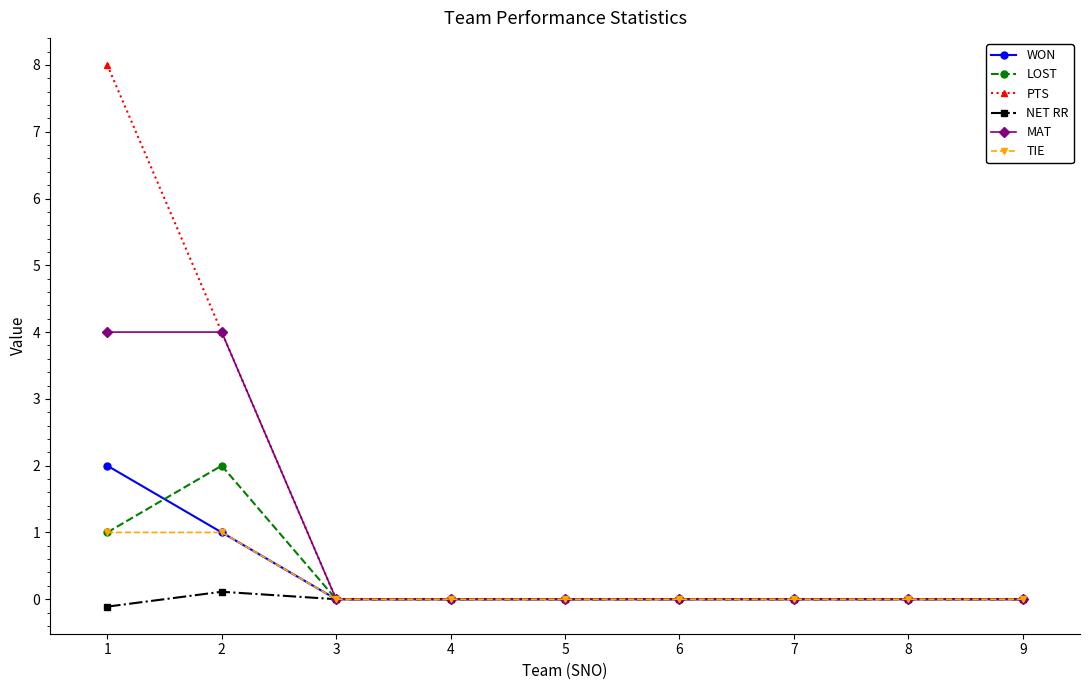

Does the chart display data point markers on the line(s)?

Yes